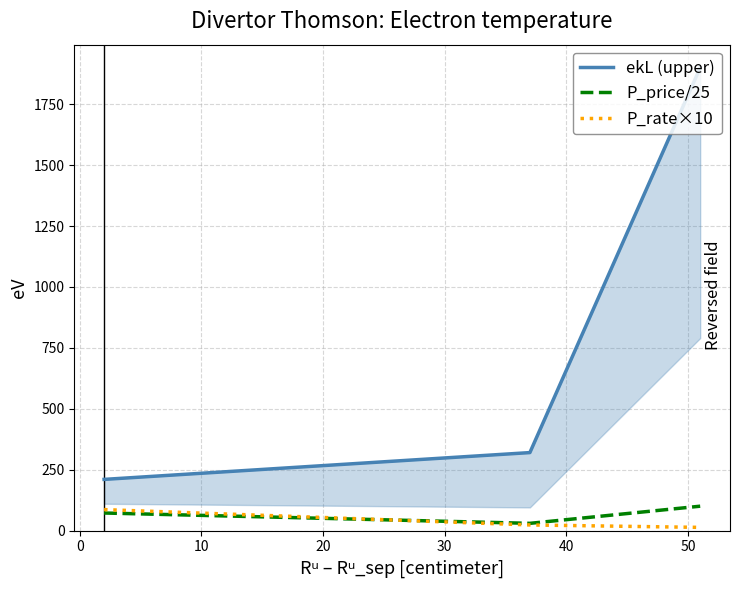

What is the highest value of the P_price/25 series?

100.0